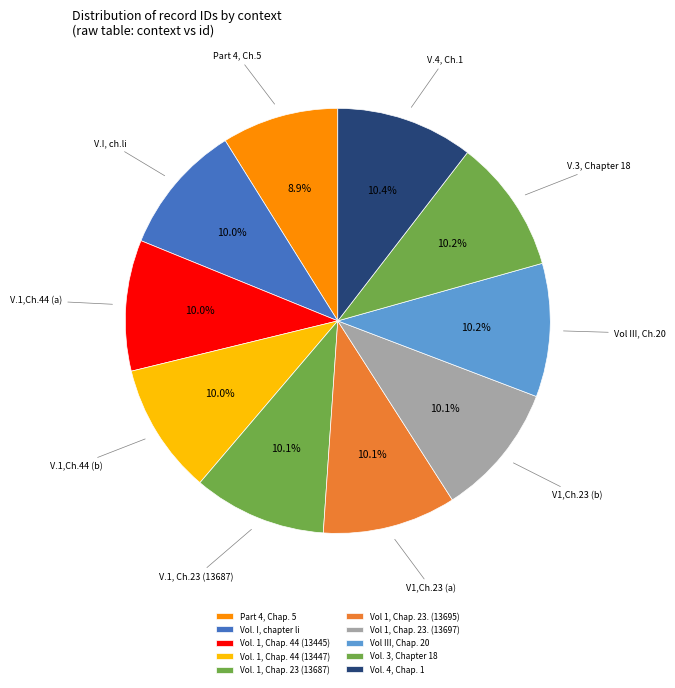

The Vol. 1, Chap. 44 (13447) slice represents 17% of the pie. True or false?

False